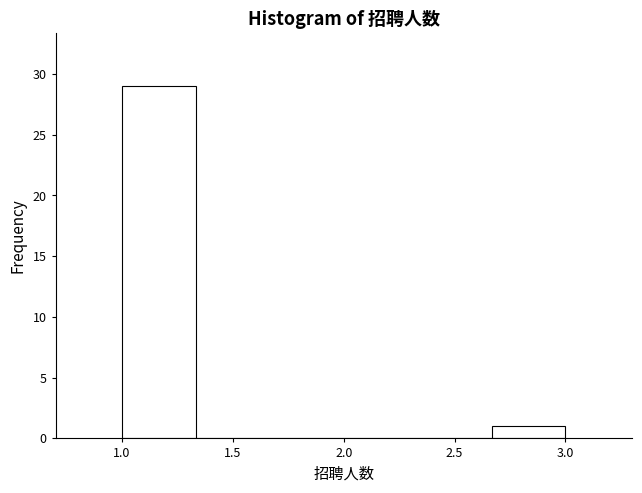

Which range on the x-axis has the tallest bar?

1.00 to 1.35